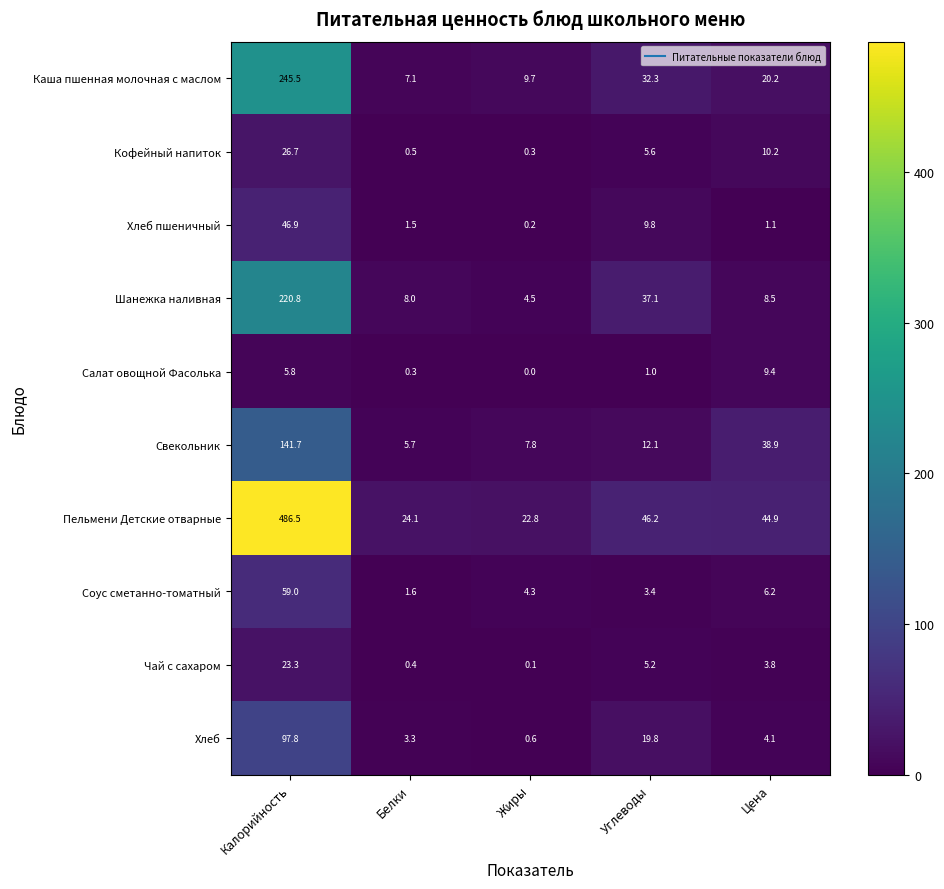

What is the difference between the highest and lowest values at Жиры?

22.8